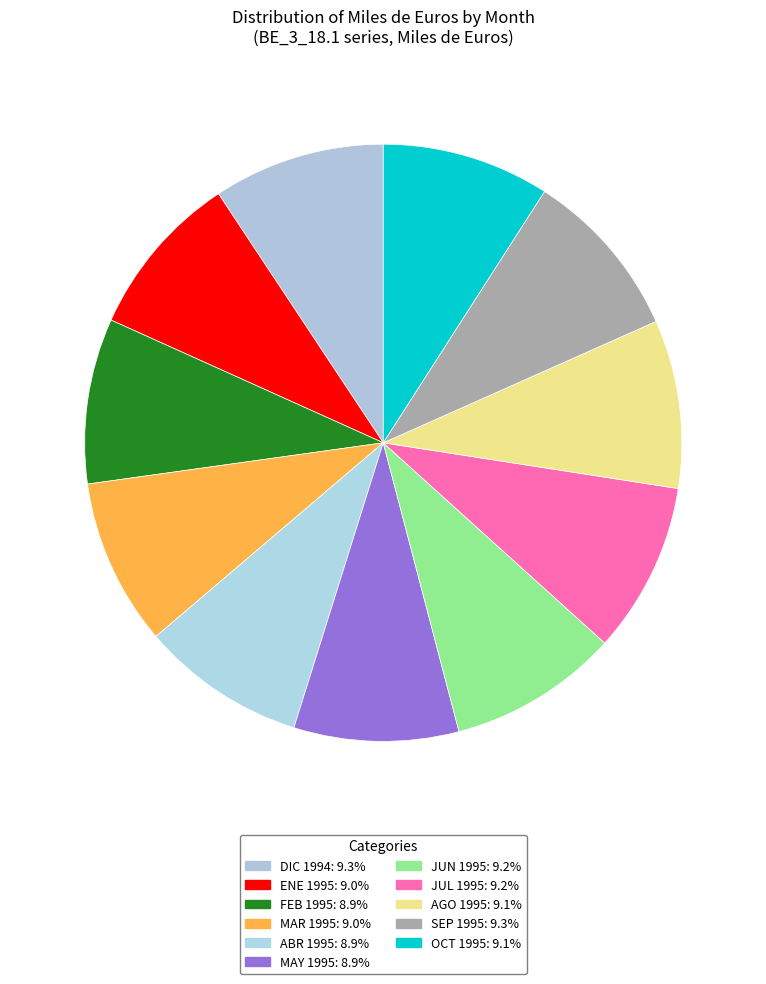

How many slices are in this pie chart?

11